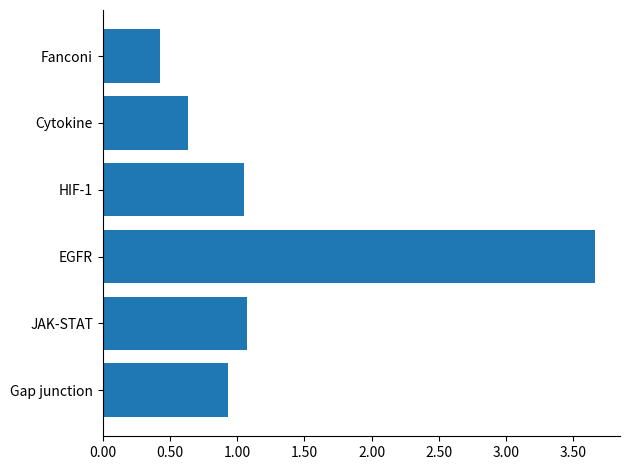

What is the maximum value shown in the chart?

3.7